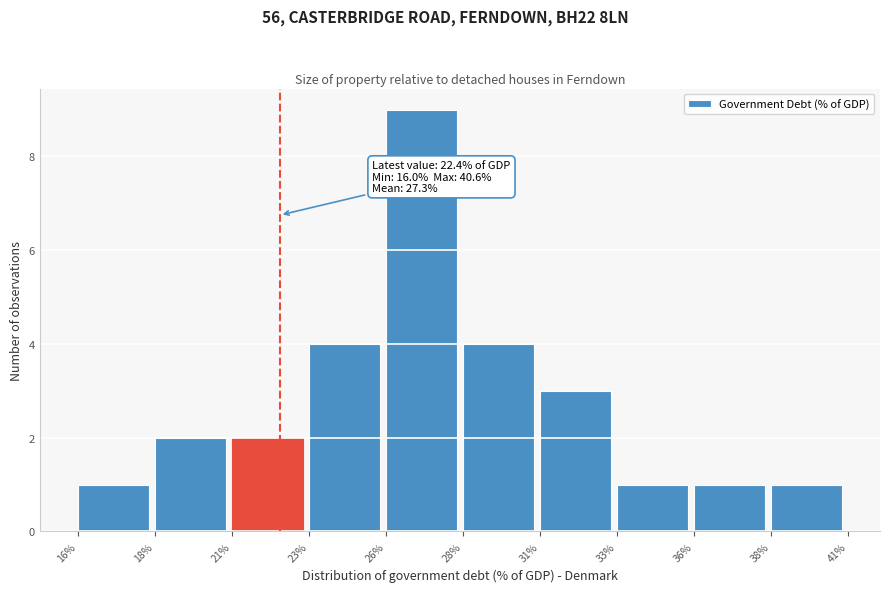

Reading right to left, what are all the values shown in this chart?

38%=1	36%=1	33%=1	31%=3	28%=4	26%=9	23%=4	21%=2	18%=2	16%=1